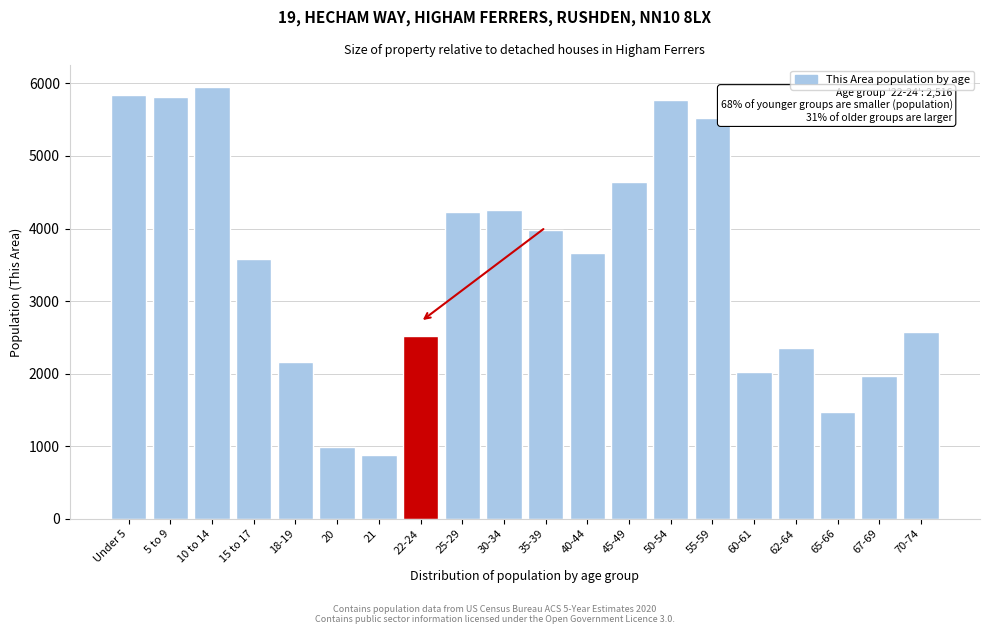

What is the label of the 4th bar from the right?

62-64